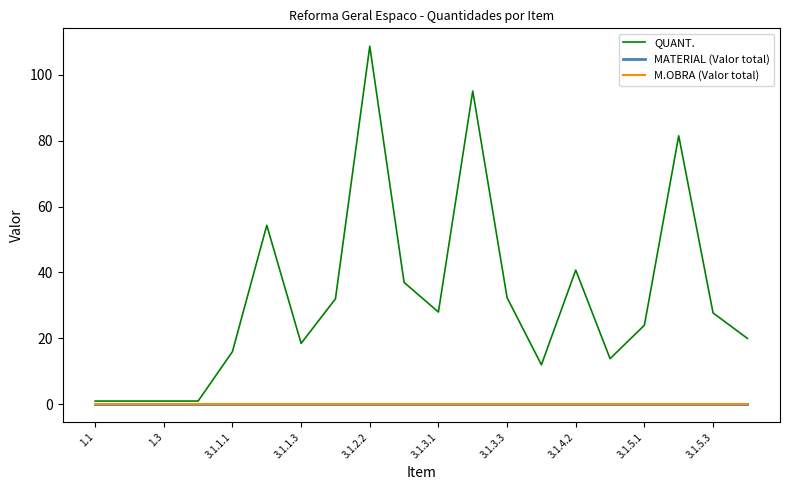

At how many categories does at least one series exceed 56?

3